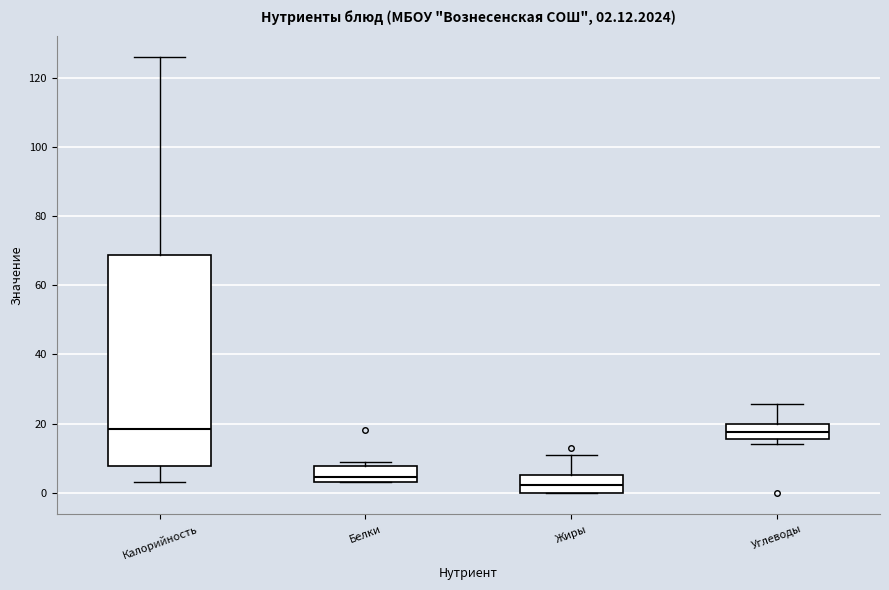

Which box is the tallest, from its lower edge to its upper edge?

Калорийность